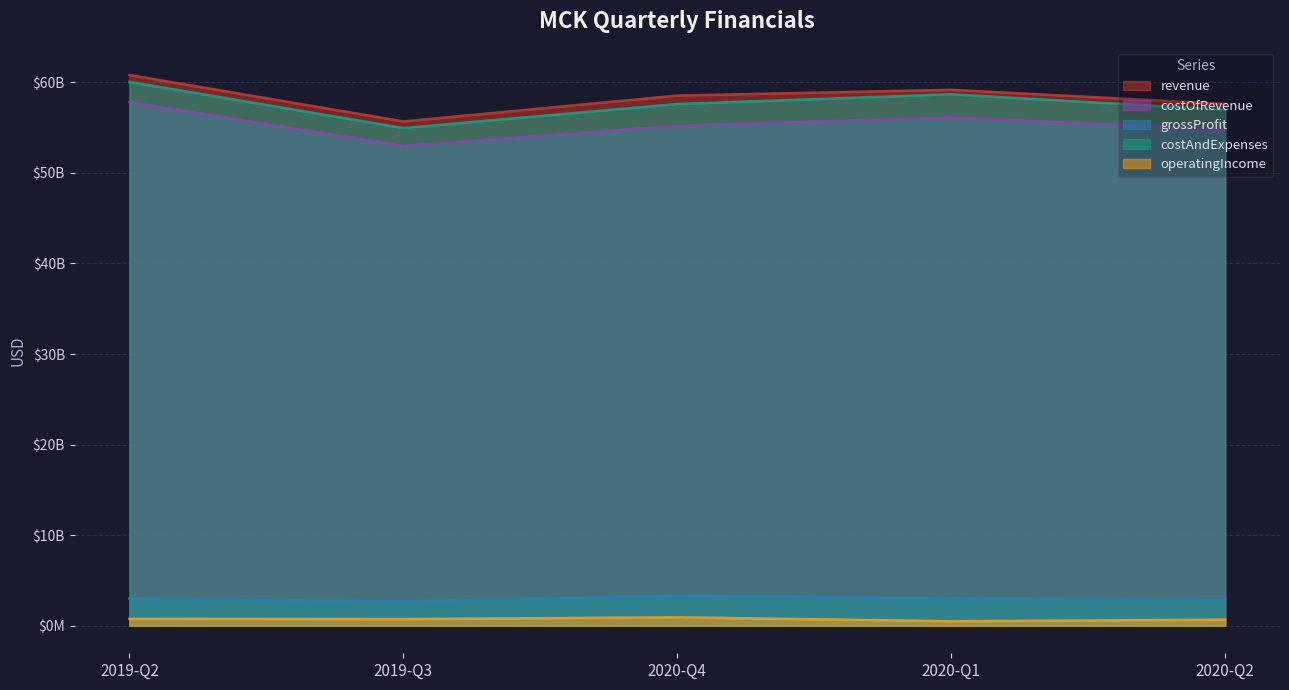

True or false: costAndExpenses and costOfRevenue intersect in this chart.

False